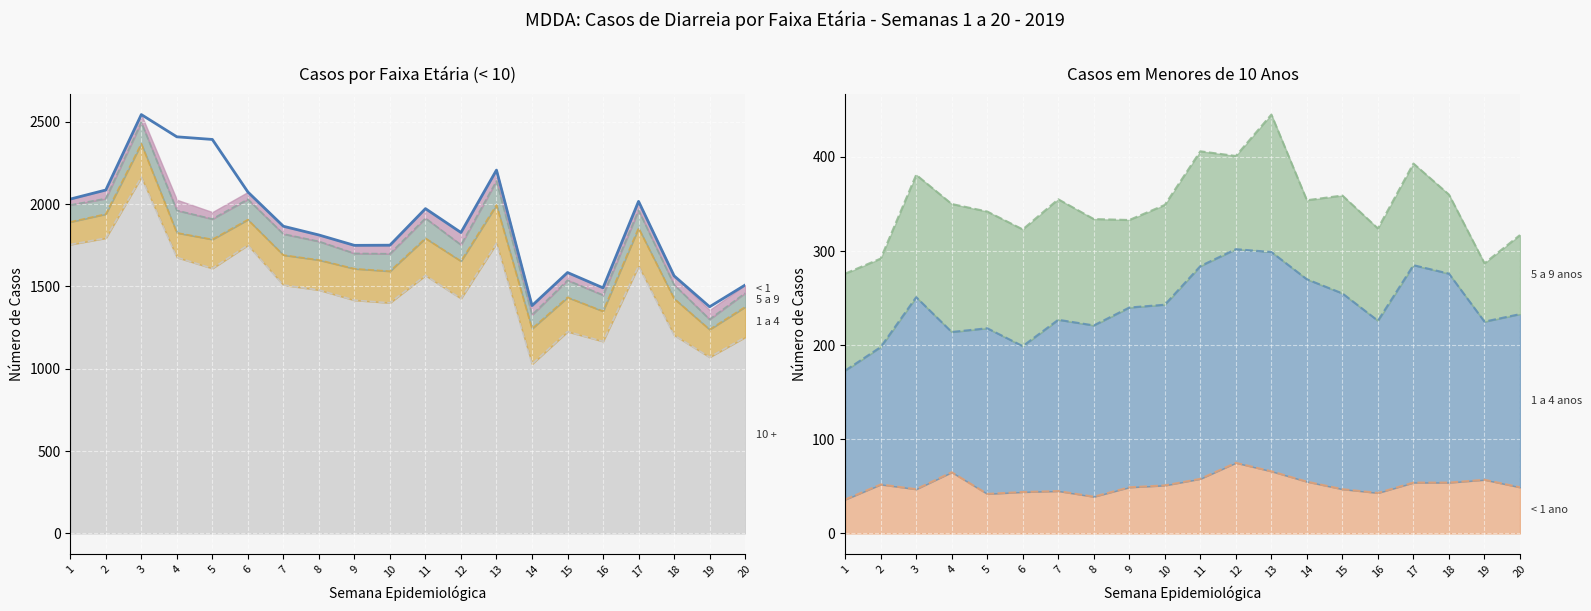

What is the average value?

1882